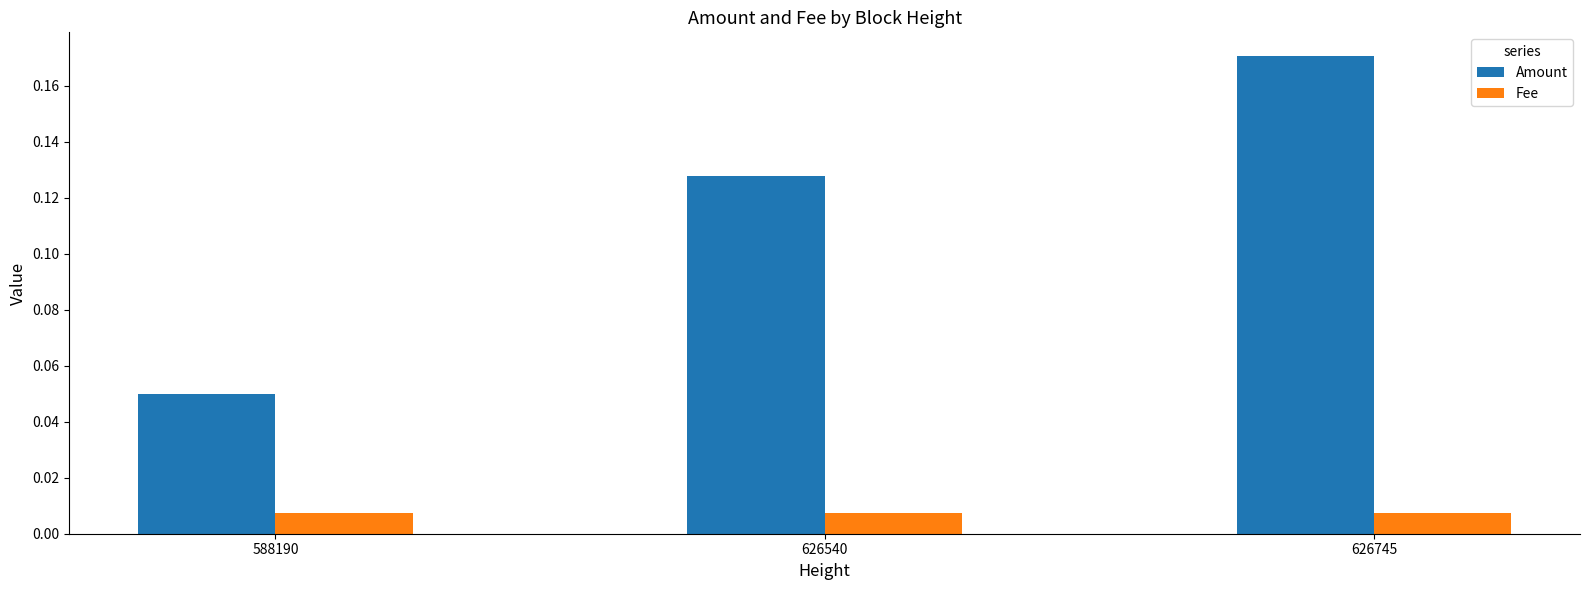

Does the chart contain stacked bars?

No